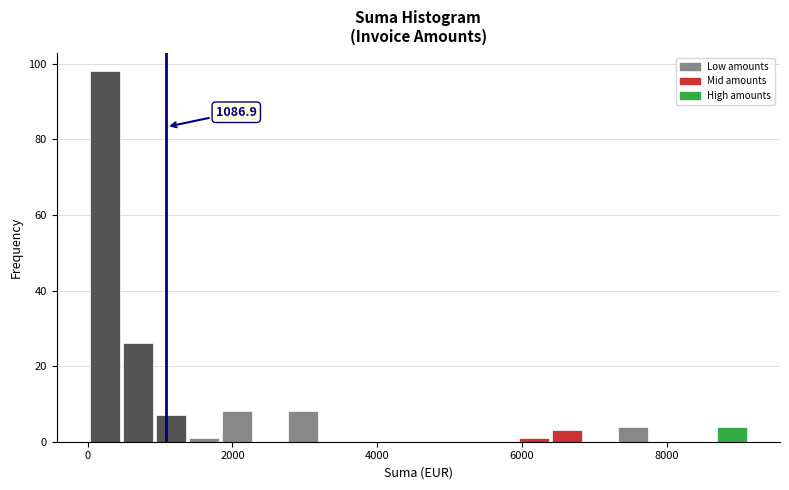

Read against the x-axis, roughly where is the centre of the tallest bar?

200